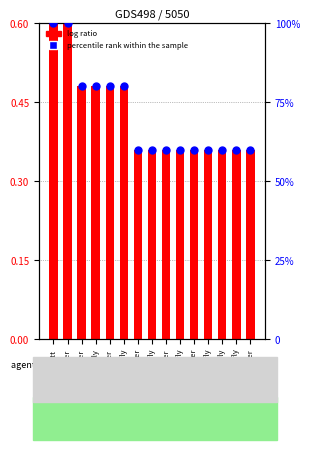

Which series contains the highest Y value?

percentile rank within the sample